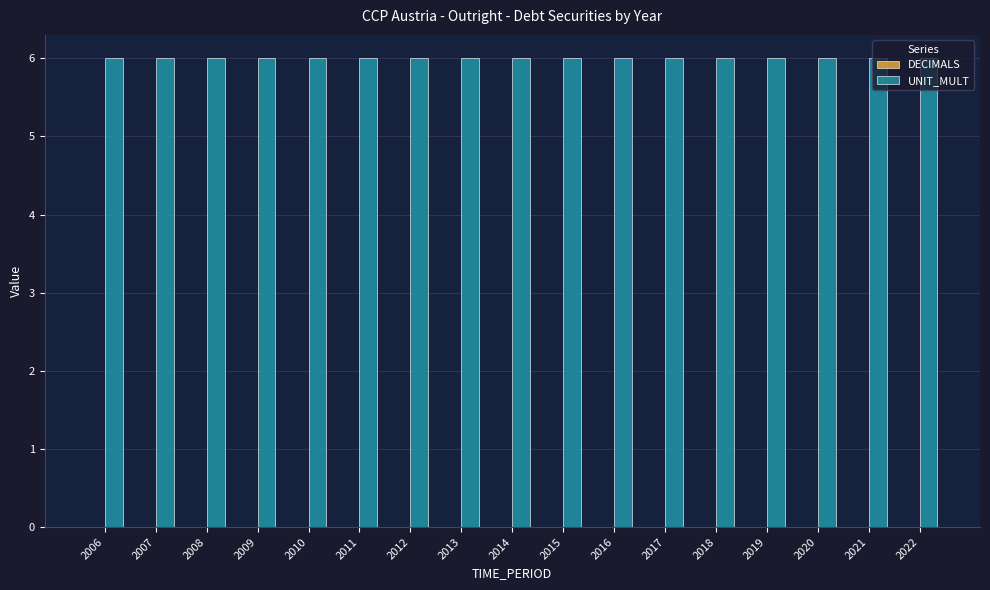

Which has a higher value, 2011 or 2016?

2011